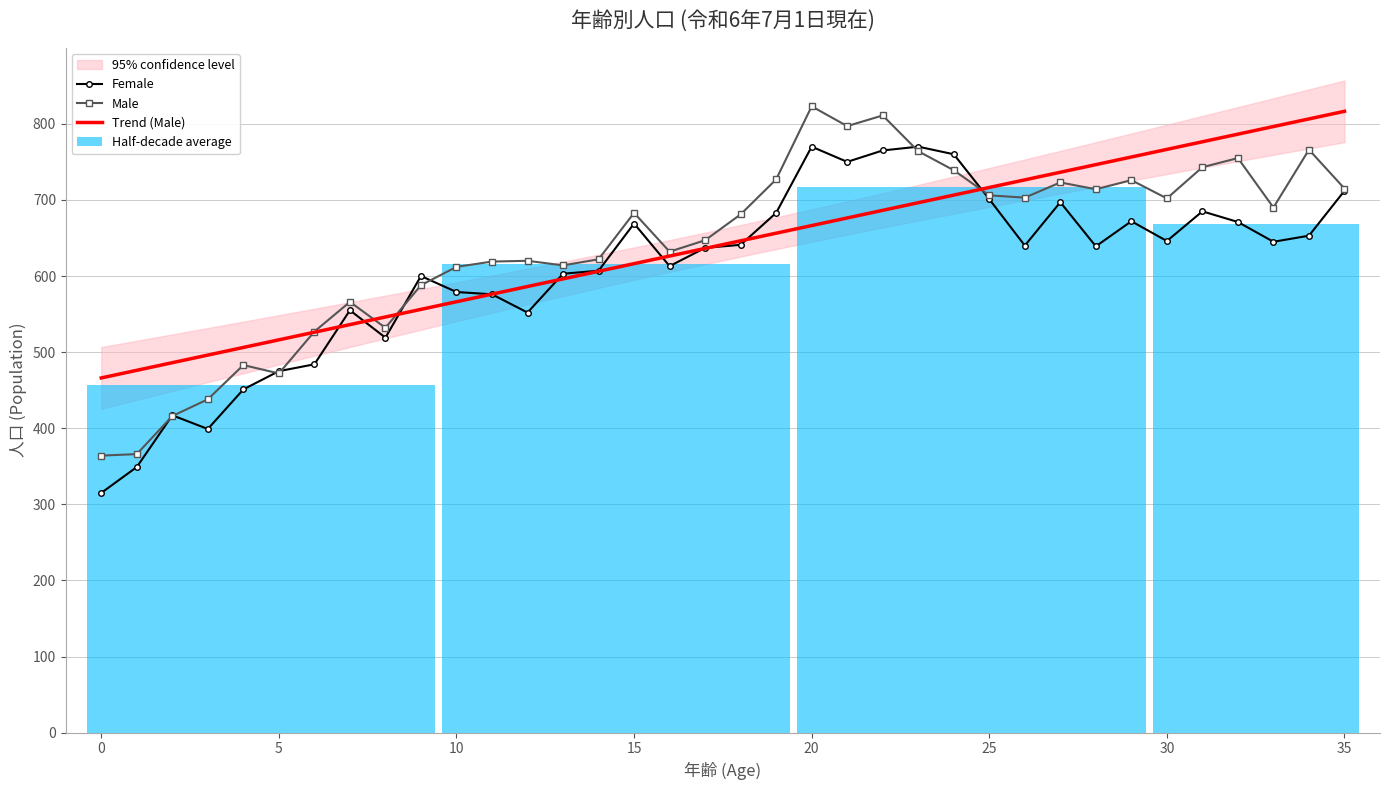

Reading left to right, what are all the values shown in this chart?

Female: 315.0	349.0	417.0	399.0	451.0	475.0	484.0	555.0	519.0	600.0	579.0	576.0	552.0	603.0	607.0	669.0	613.0	637.0	641.0	683.0	770.0	750.0	765.0	770.0	760.0	701.0	640.0	697.0	639.0	672.0	646.0	685.0	671.0	645.0	653.0	712.0
Male: 364.0	366.0	416.0	438.0	483.0	472.0	527.0	566.0	532.0	588.0	612.0	619.0	620.0	614.0	622.0	683.0	632.0	647.0	681.0	727.0	823.0	797.0	811.0	764.0	739.0	706.0	703.0	723.0	714.0	726.0	702.0	743.0	755.0	690.0	766.0	715.0
Trend (Male): 466.1	476.1	486.1	496.1	506.1	516.1	526.2	536.2	546.2	556.2	566.2	576.2	586.2	596.2	606.2	616.3	626.3	636.3	646.3	656.3	666.3	676.3	686.3	696.3	706.3	716.4	726.4	736.4	746.4	756.4	766.4	776.4	786.4	796.4	806.5	816.5